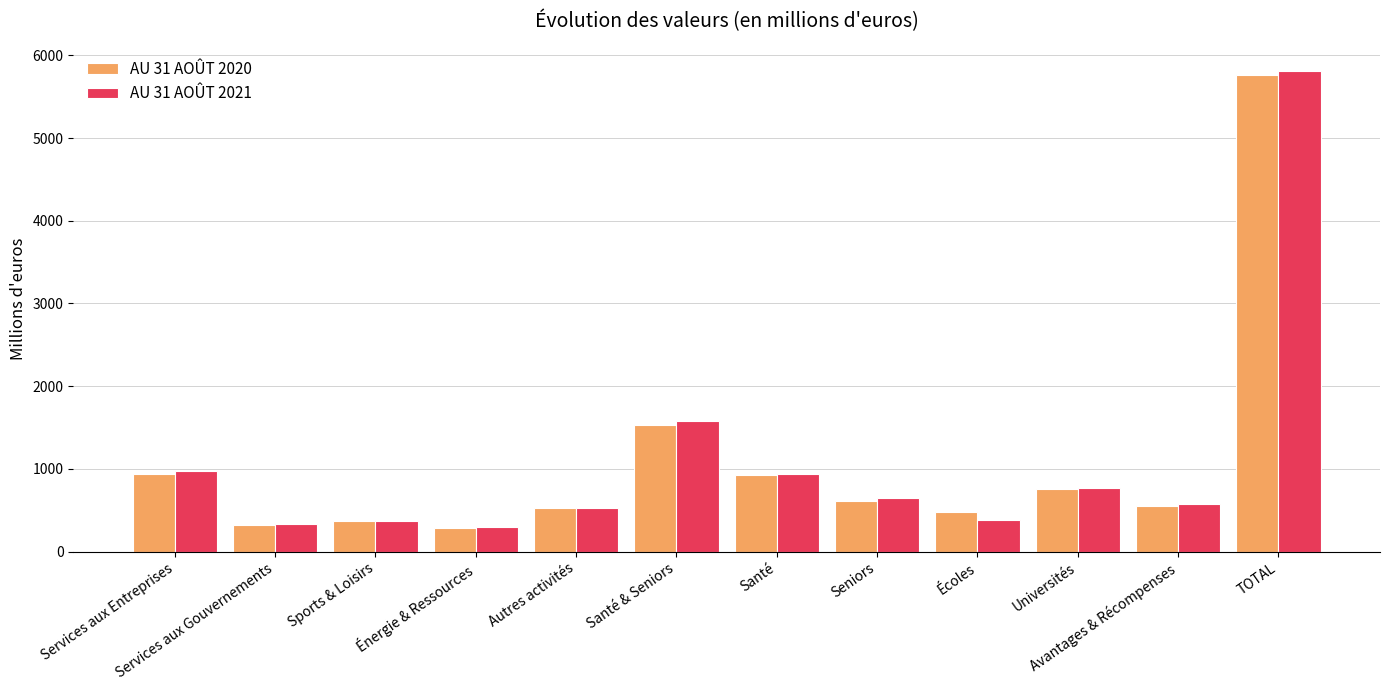

Which label corresponds to the largest value in the chart?

TOTAL